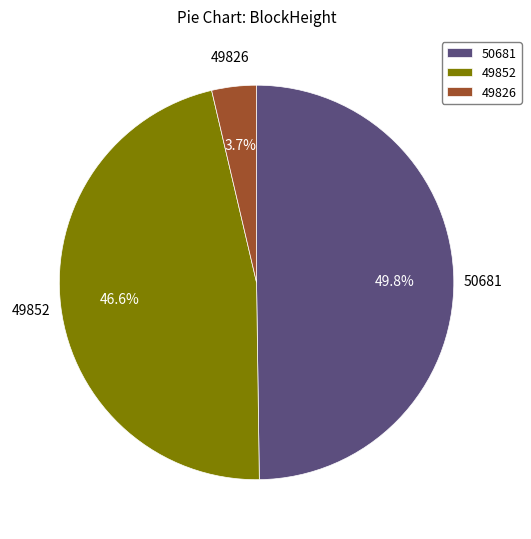

Is there any slice that represents more than half of the pie?

No